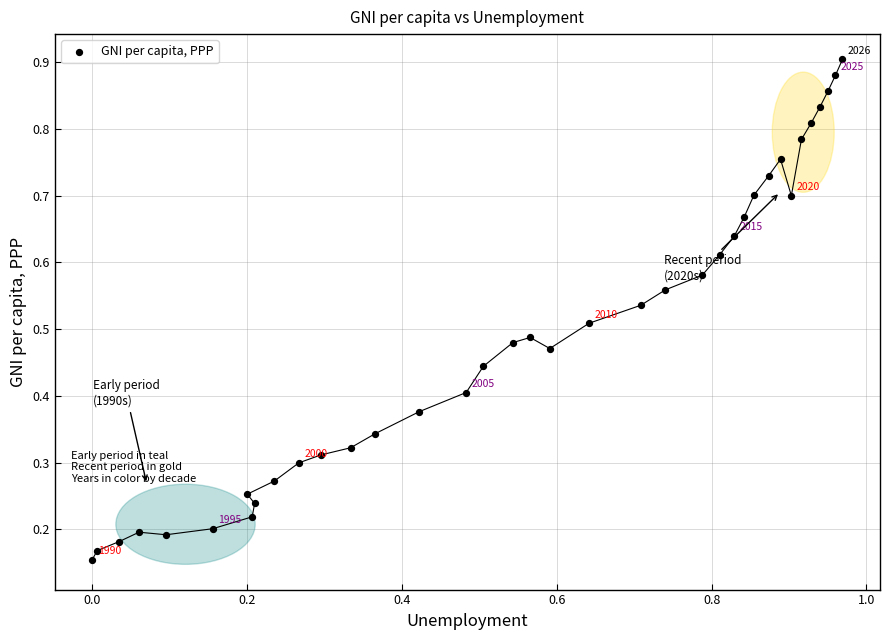

What is the range of X values (max minus min)?

1.0